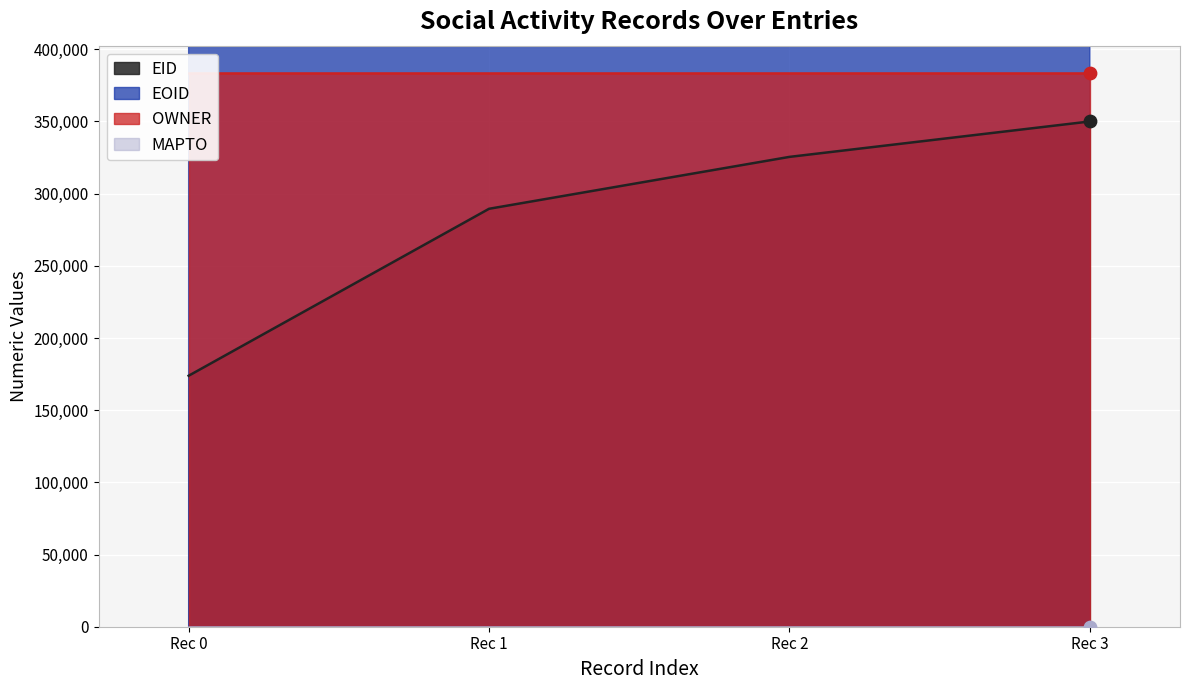

At how many categories does at least one series exceed 581444?

4